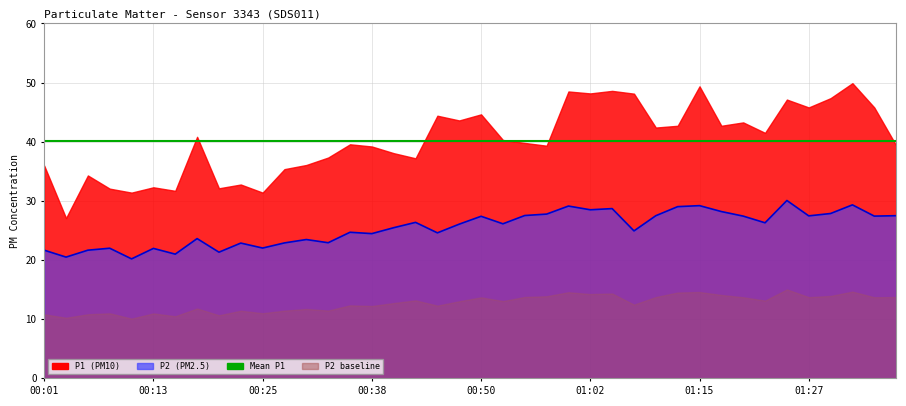

At which label does the data first exceed 26?

00:43